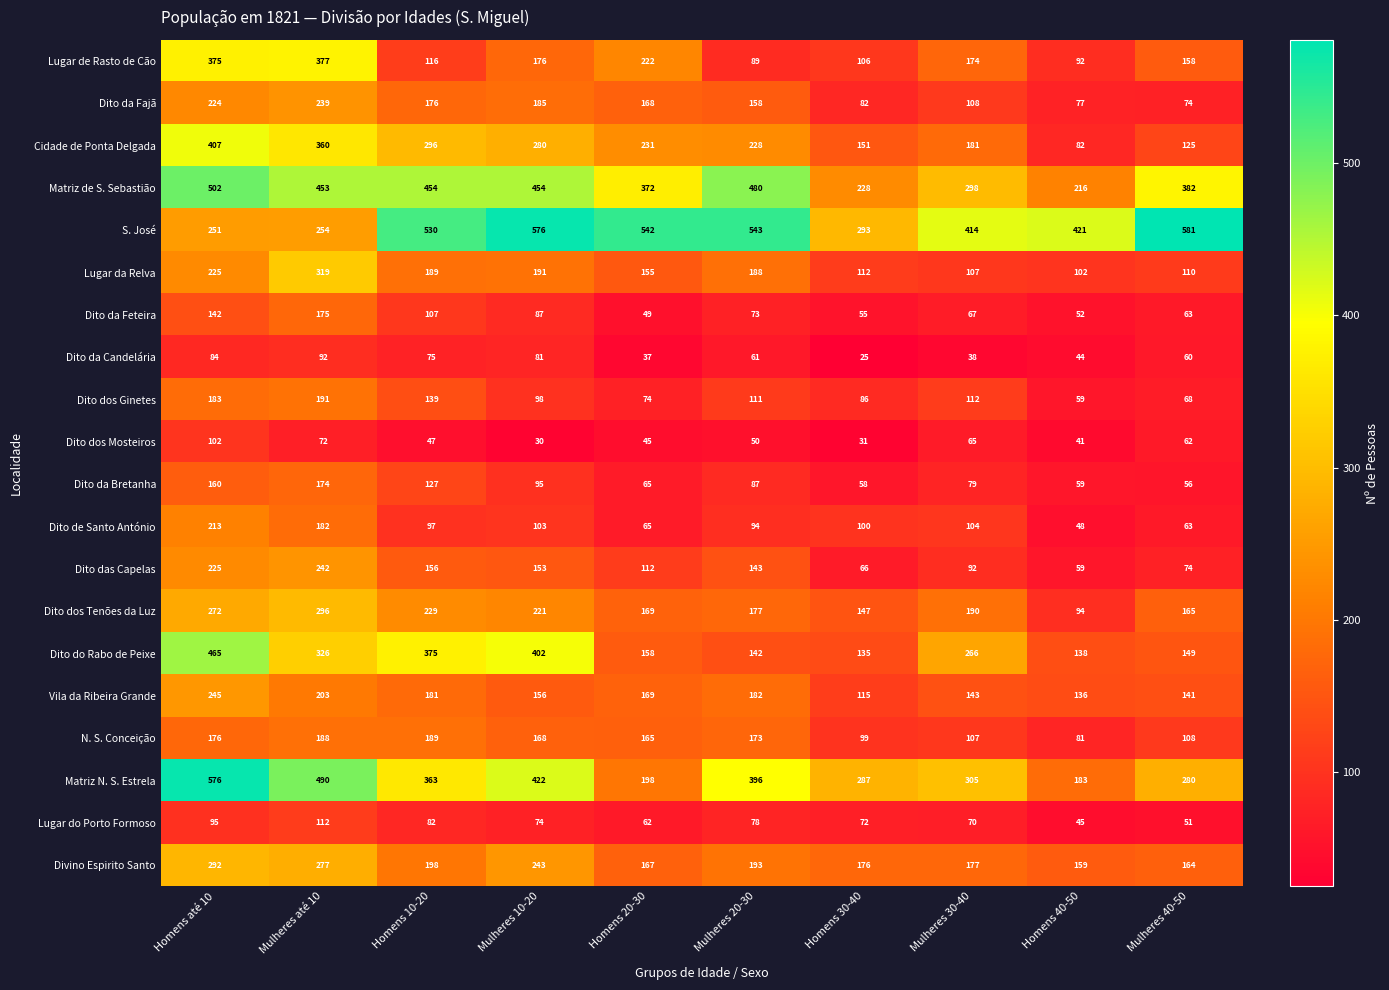

Count the number of data series in this chart.

20